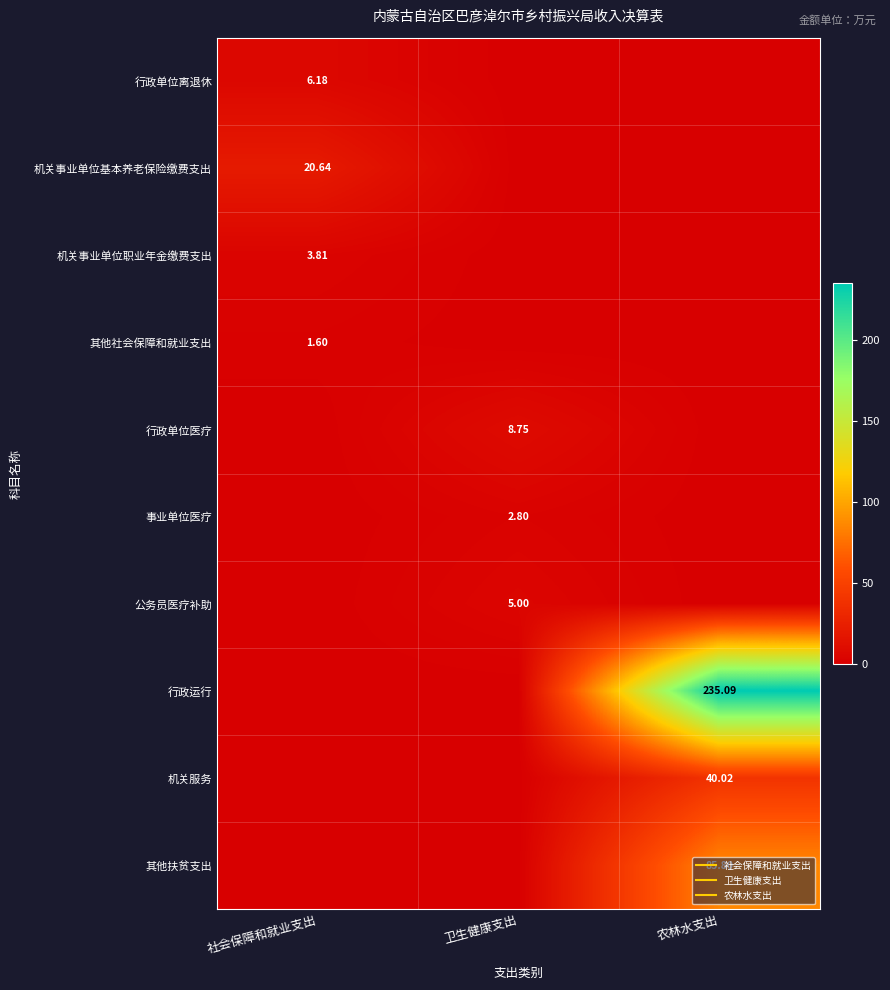

The value of 行政单位离退休 at 卫生健康支出 is 3.1. True or false?

False